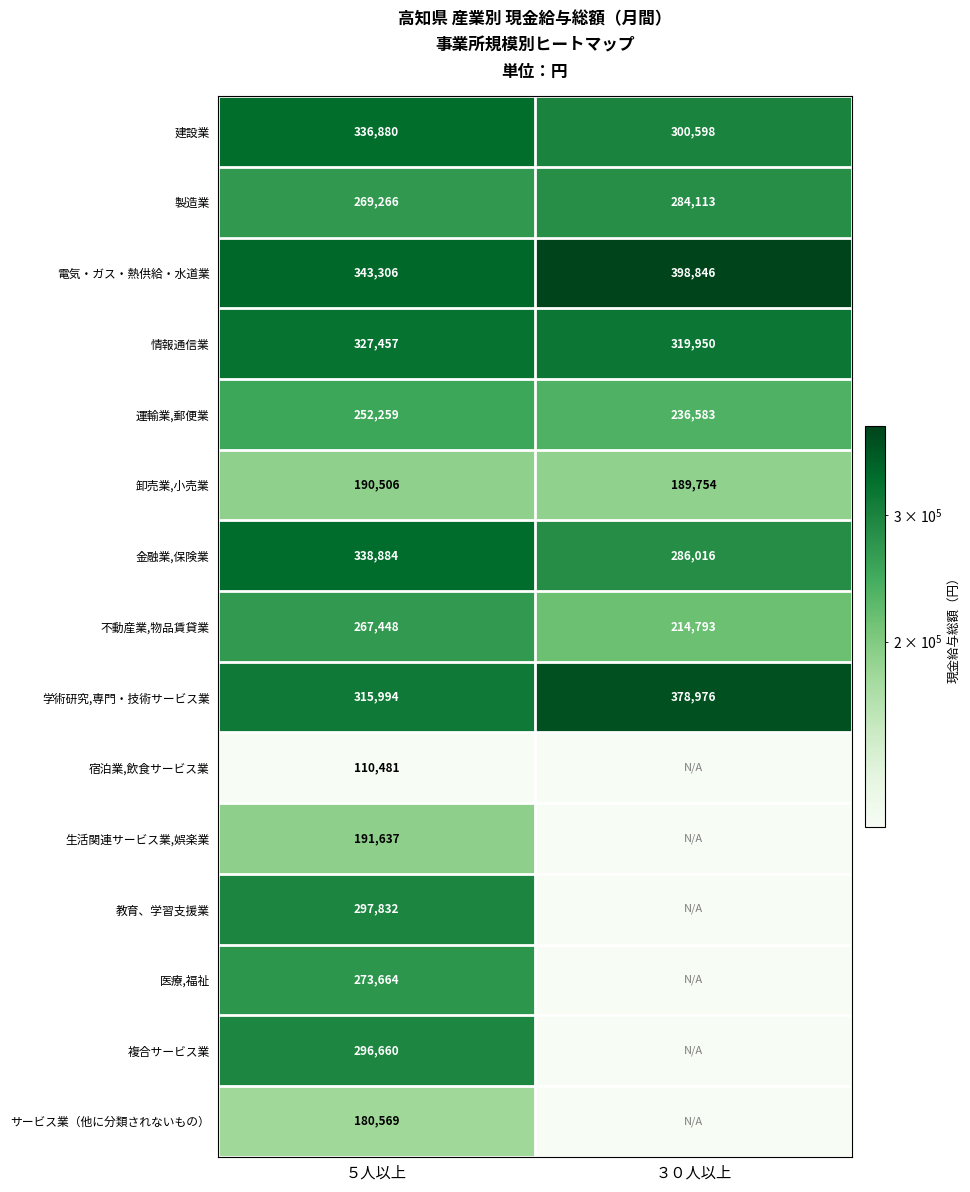

Count the 金融業,保険業 values in the range 286016 to 338884.

2